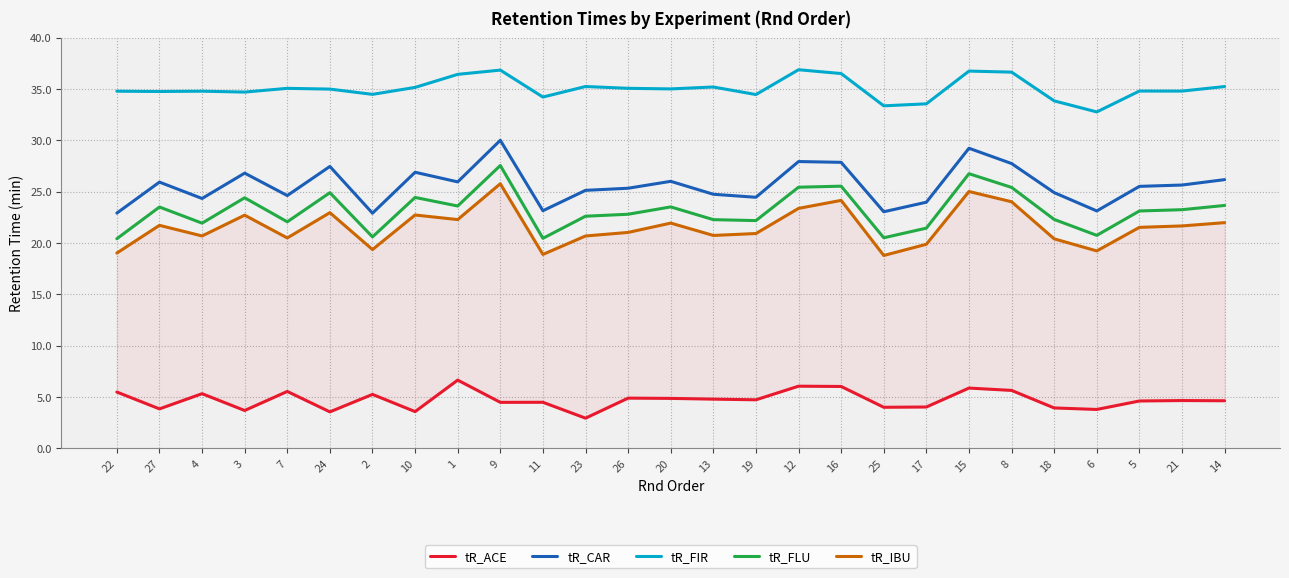

Is the value of tR_FIR at 7 greater than the value of tR_FLU at 2?

Yes